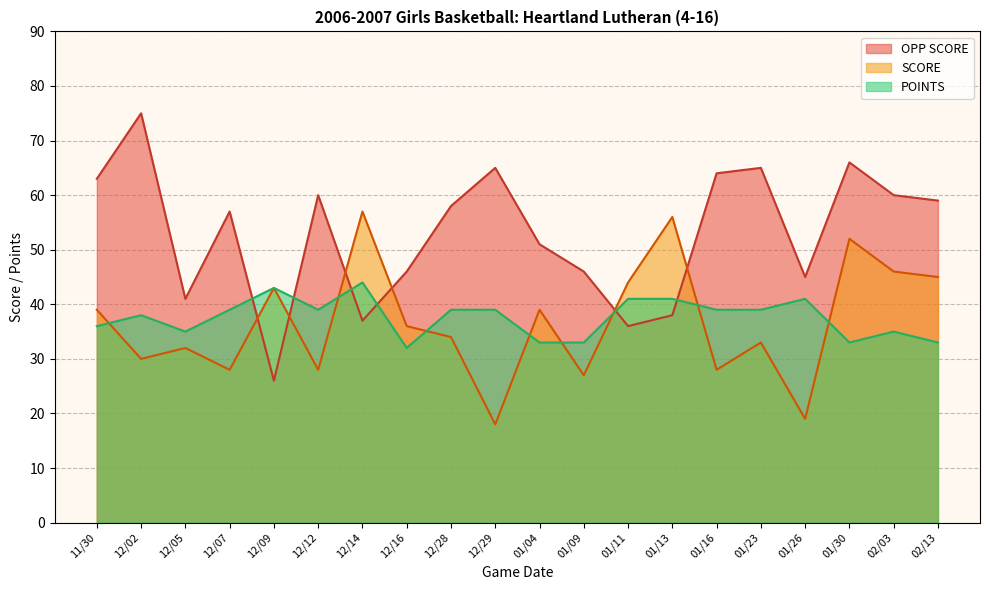

What is the label of the 8th point from the left?

12/16